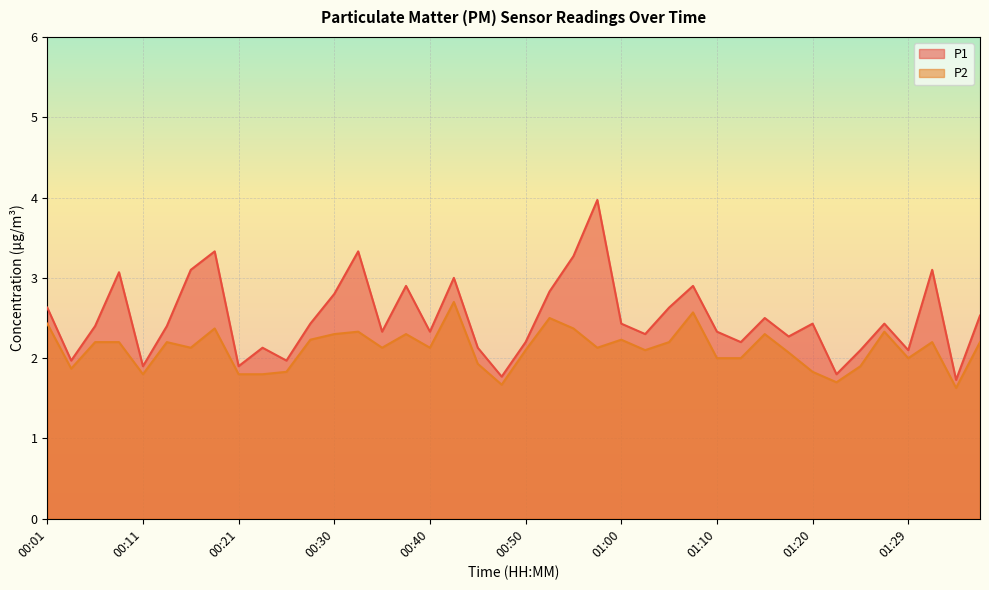

What is the difference between the second highest and second lowest values in the P1 series?

1.6